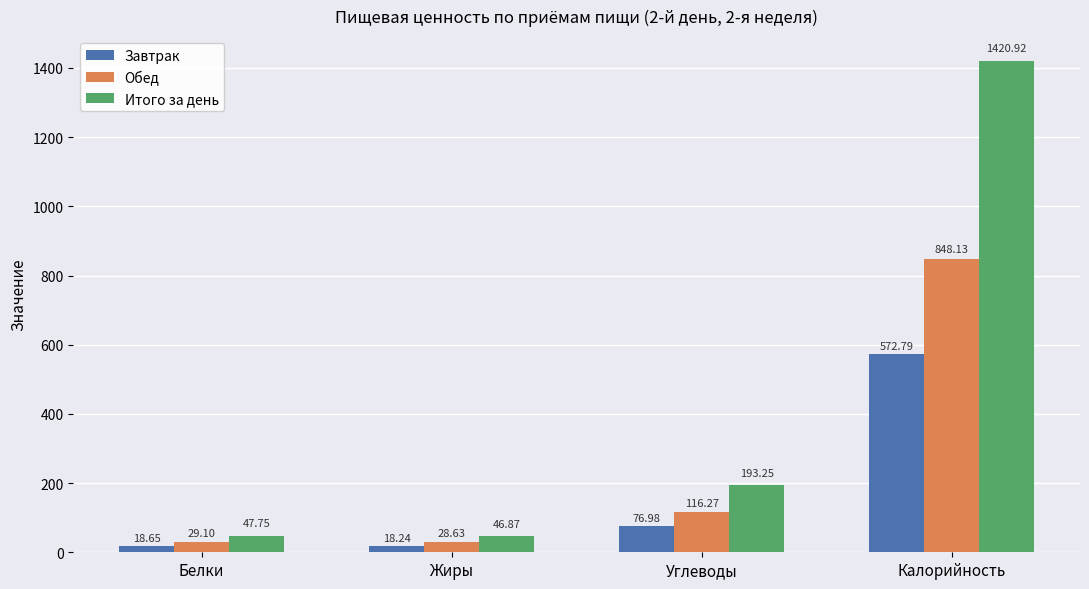

Is it true that Завтрак equals 18.6 at Белки?

True